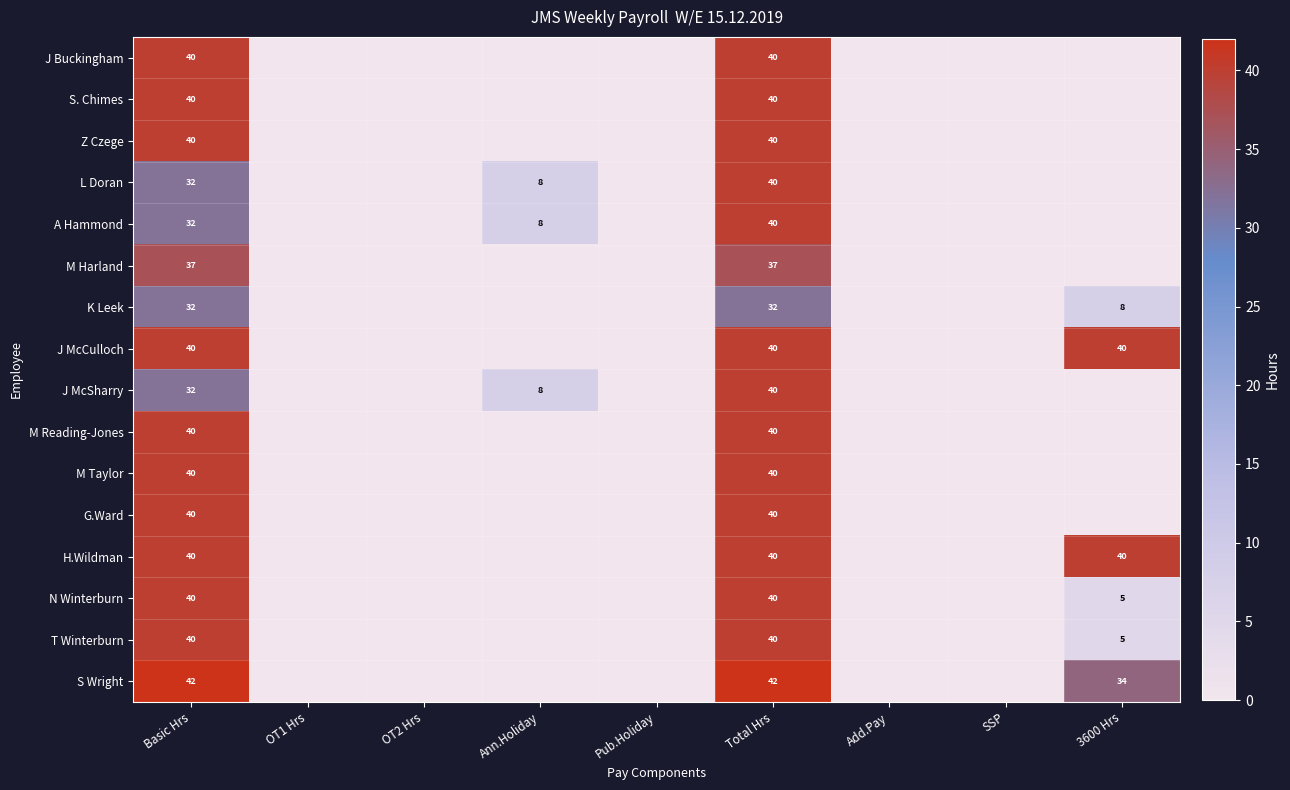

Is it true that J McCulloch equals 15 at 3600 Hrs?

False